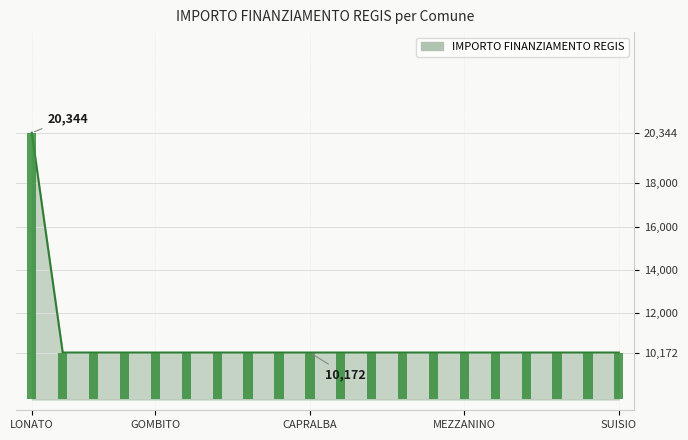

Does the chart contain any negative values?

No